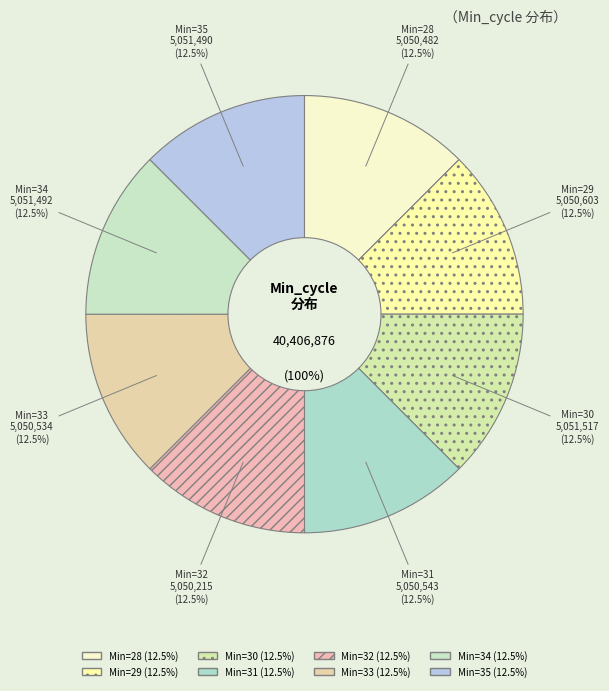

What portion of the pie excludes 32?

87.5%